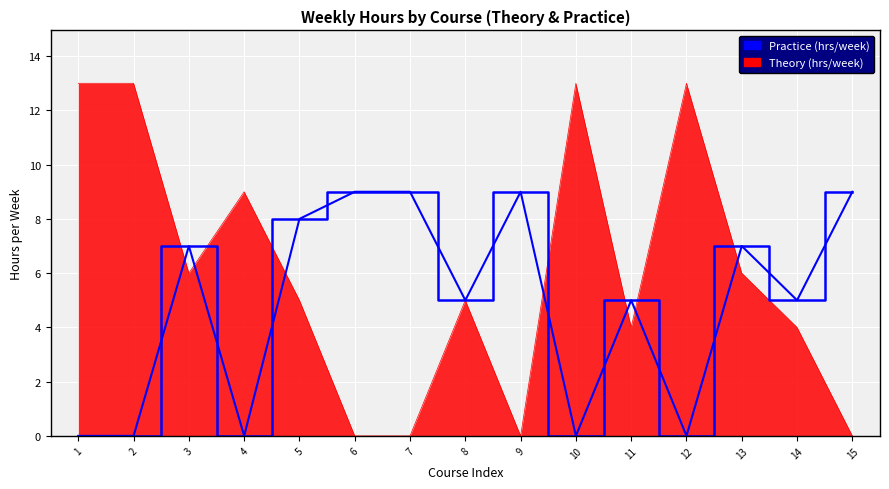

Where is the first local maximum for Theory (hrs/week)?

4